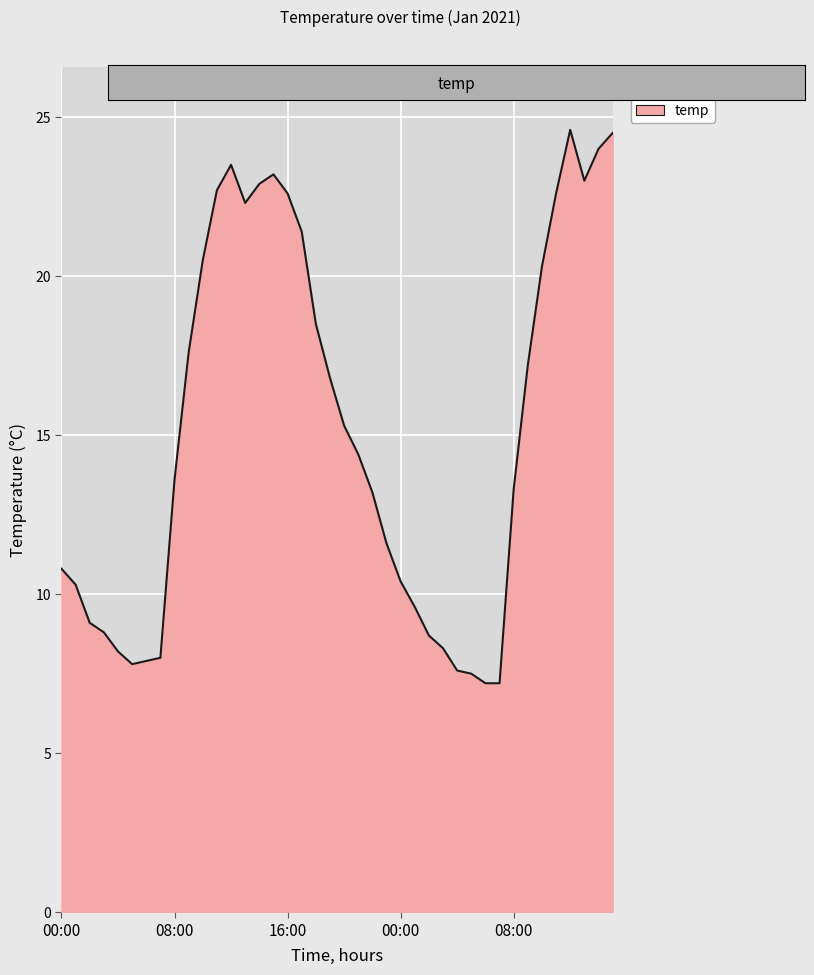

What is the sum of all values?

607.0